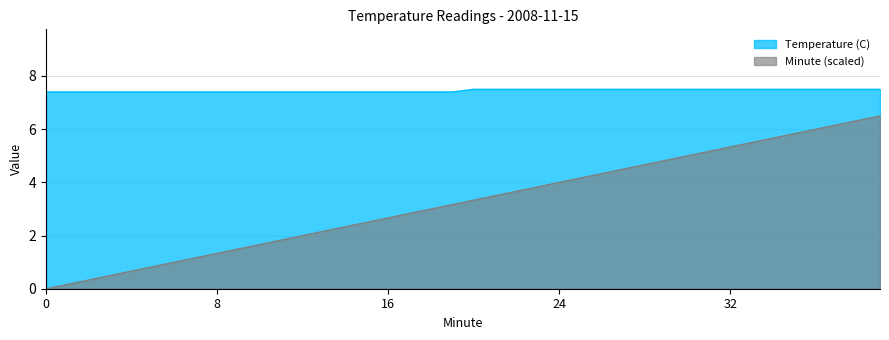

What is the sum of the Temperature (C) values at 2 and 27?

14.9